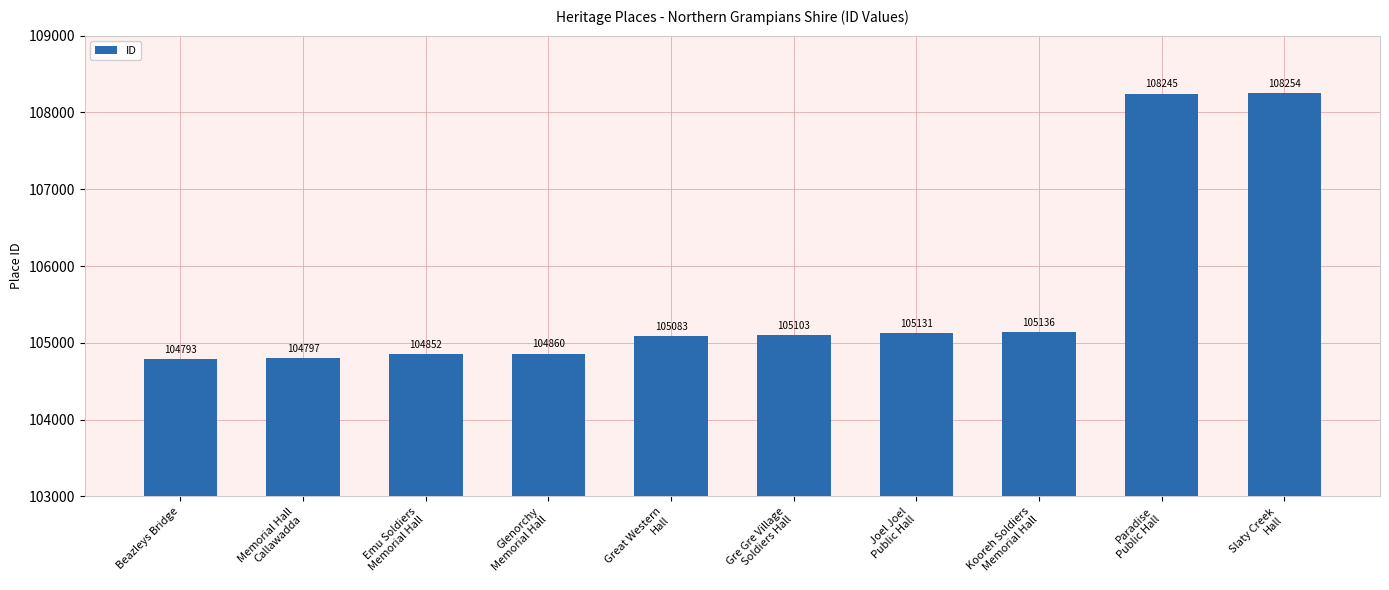

What is the label of the 1st bar from the left?

Beazleys Bridge